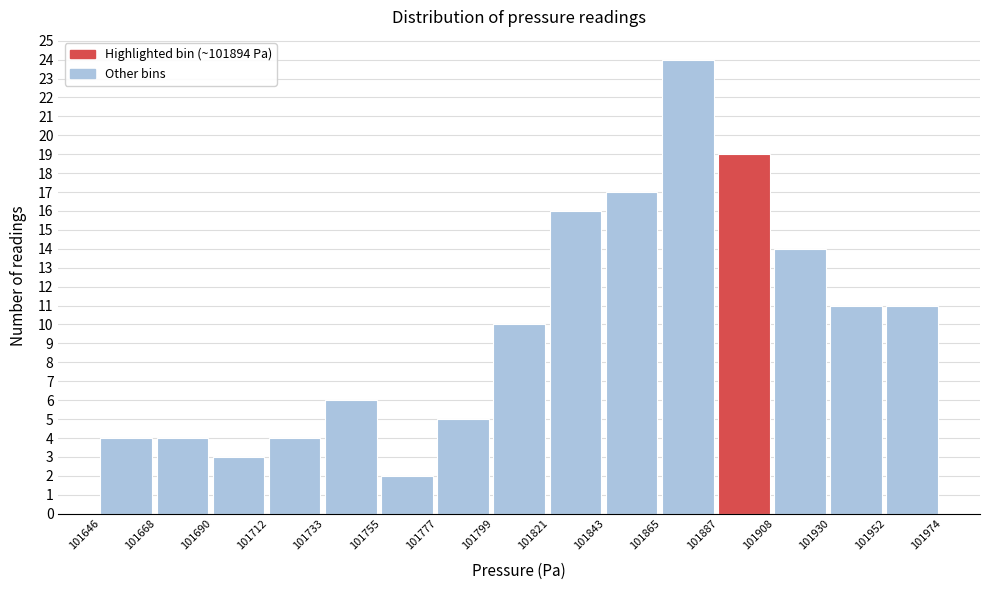

Reading left to right, transcribe this chart: for each bar, give the range it covers on the x-axis and its height. The values are not printed on the chart, so give them approximately, as read against the axis.

101646 to 101668: 4
101668 to 101690: 4
101690 to 101712: 3
101712 to 101733: 4
101733 to 101755: 6
101755 to 101777: 2
101777 to 101799: 5
101799 to 101821: 10
101821 to 101843: 16
101843 to 101865: 17
101865 to 101887: 24
101887 to 101908: 19
101908 to 101930: 14
101930 to 101952: 11
101952 to 101974: 11